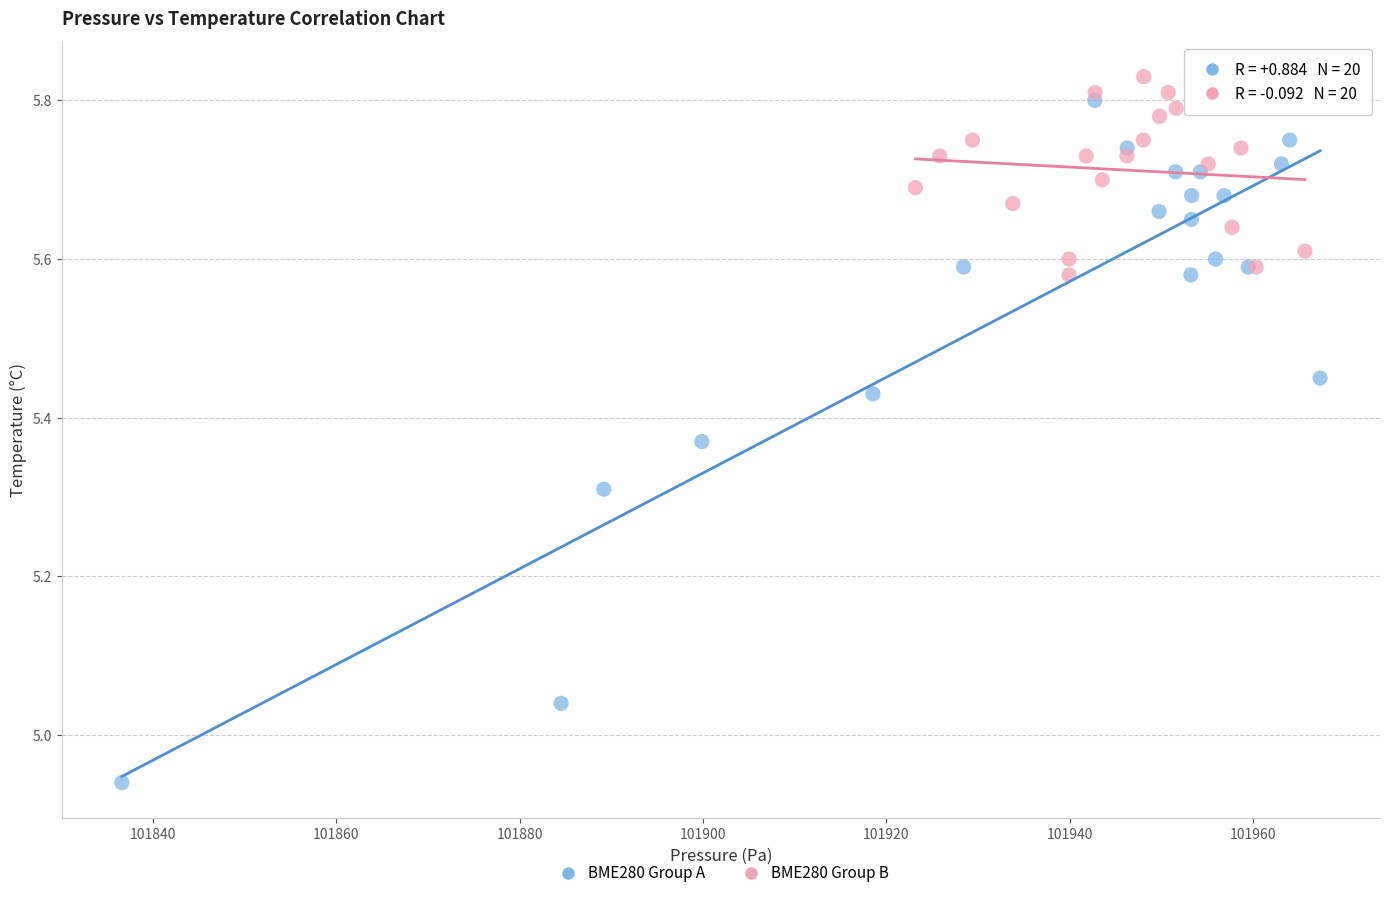

Which series reaches the minimum Y coordinate?

BME280 Group A